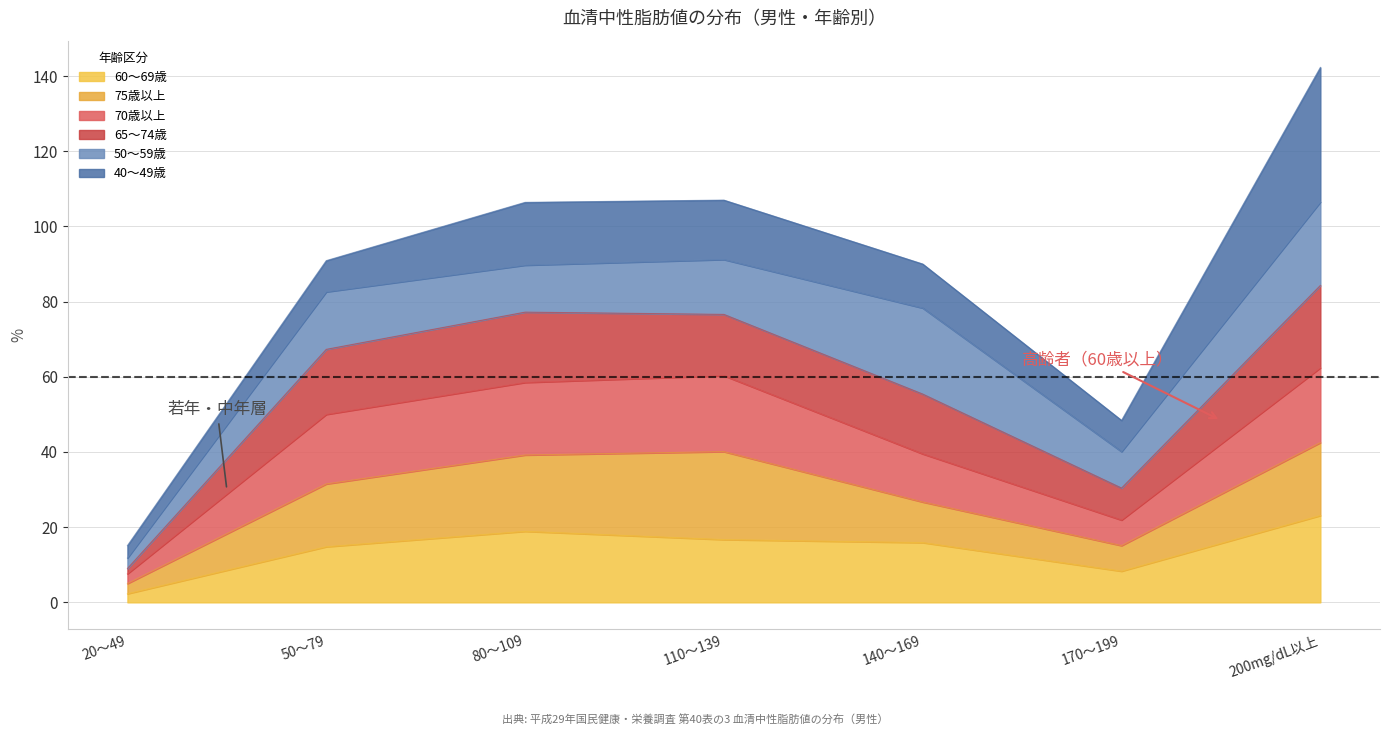

What is the total value across all series at 80～109?

106.4